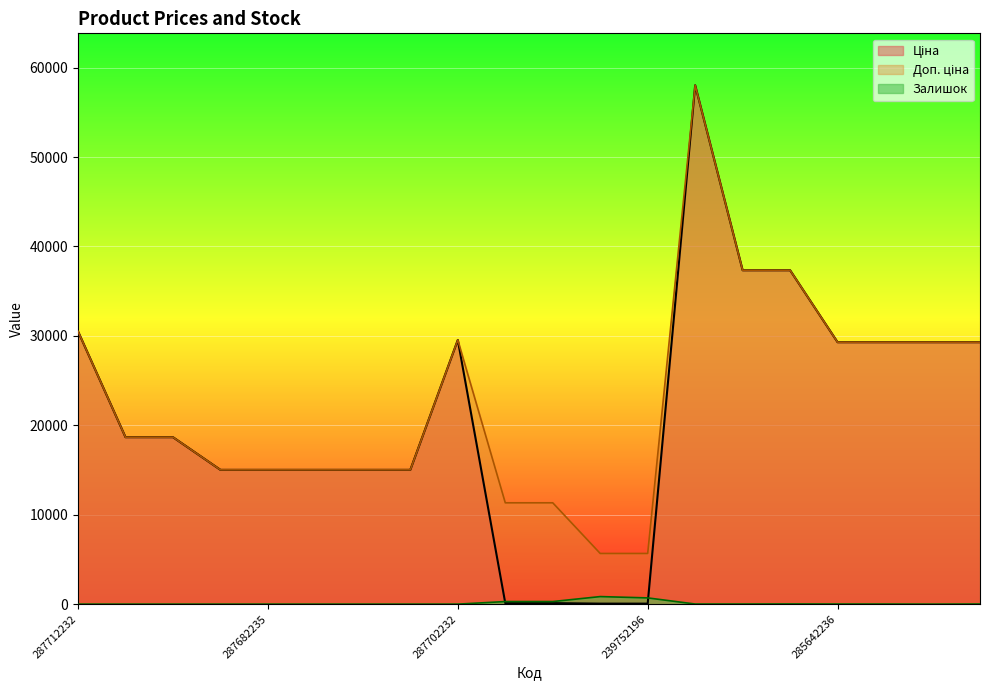

Which series has the largest range (max minus min)?

Ціна